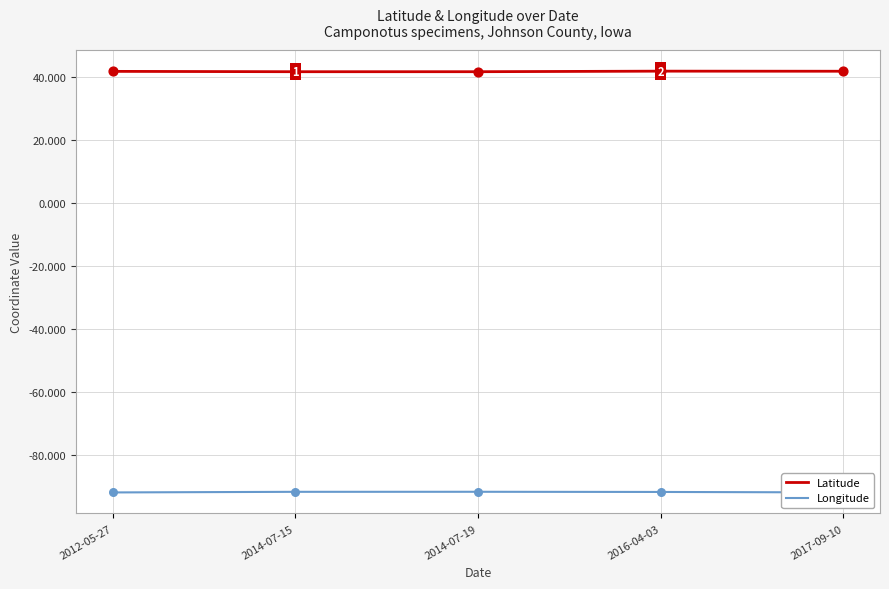

What is the total value across all series at 2012-05-27?

-50.0